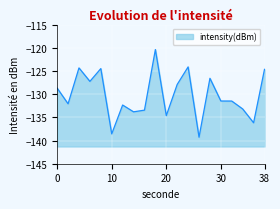

How many points are lower than both their immediate neighbors (excluding endpoints)?

7